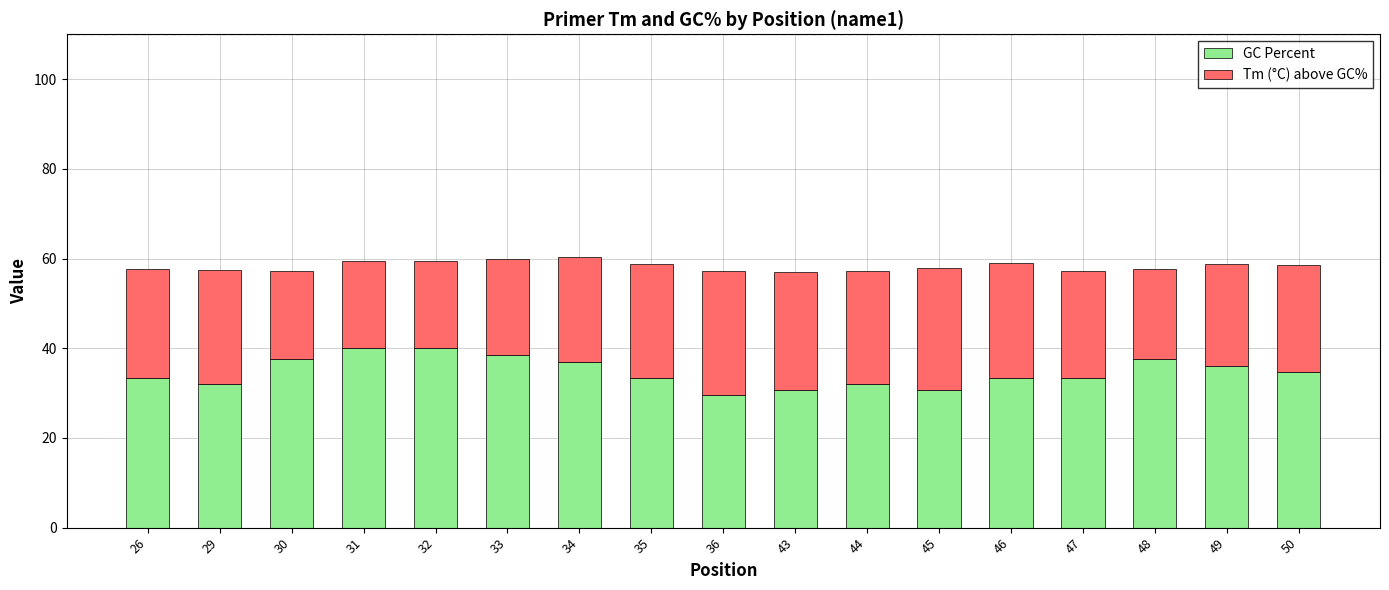

What is the highest value of the GC Percent series?

40.0